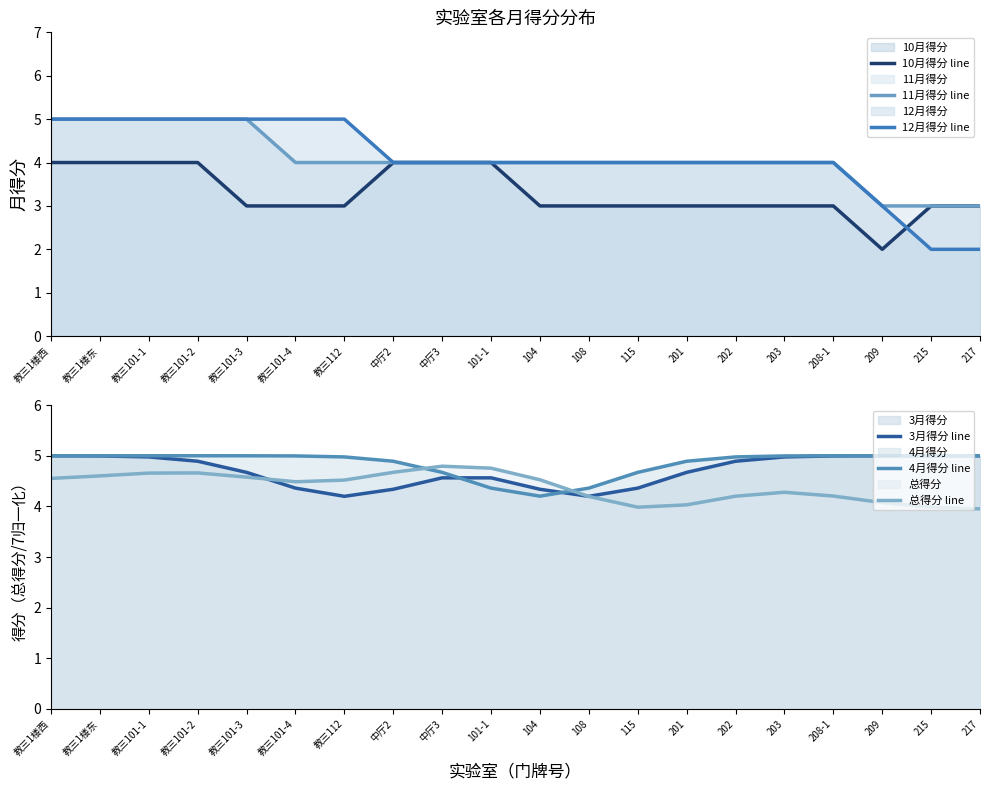

At which label does 总得分 line first exceed 4?

教三1楼西